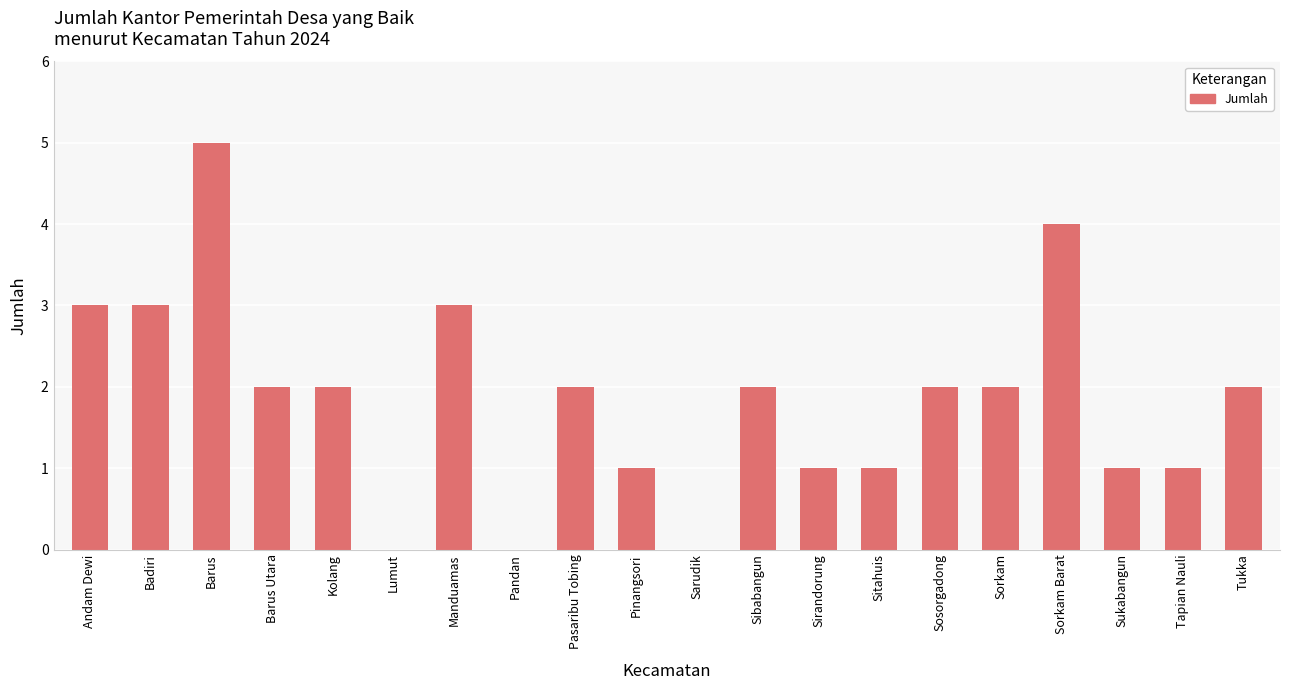

Reading left to right, list all the values displayed in this chart.

Andam Dewi=3	Badiri=3	Barus=5	Barus Utara=2	Kolang=2	Lumut=0	Manduamas=3	Pandan=0	Pasaribu Tobing=2	Pinangsori=1	Sarudik=0	Sibabangun=2	Sirandorung=1	Sitahuis=1	Sosorgadong=2	Sorkam=2	Sorkam Barat=4	Sukabangun=1	Tapian Nauli=1	Tukka=2